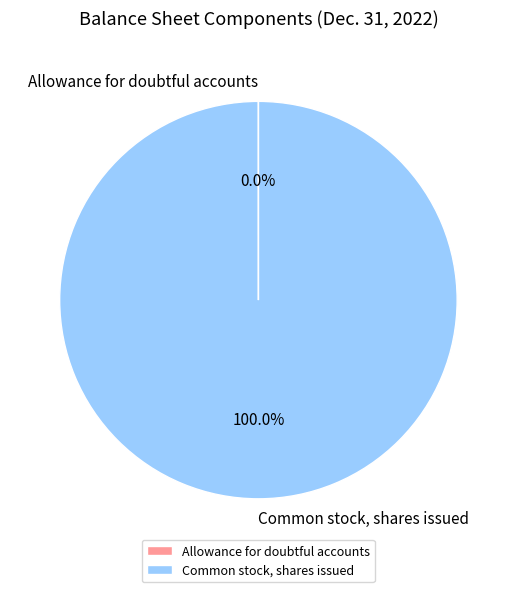

What is the largest slice in the pie chart?

Common stock, shares issued